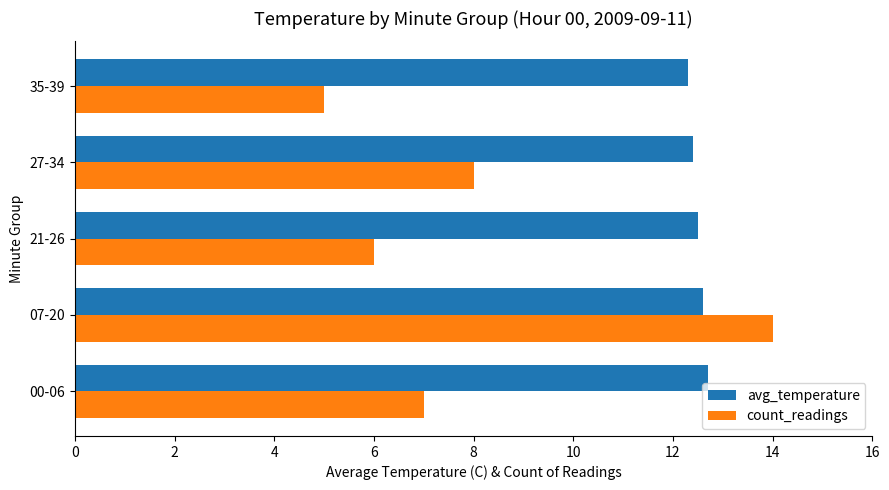

What is the lowest value of the avg_temperature series?

12.3